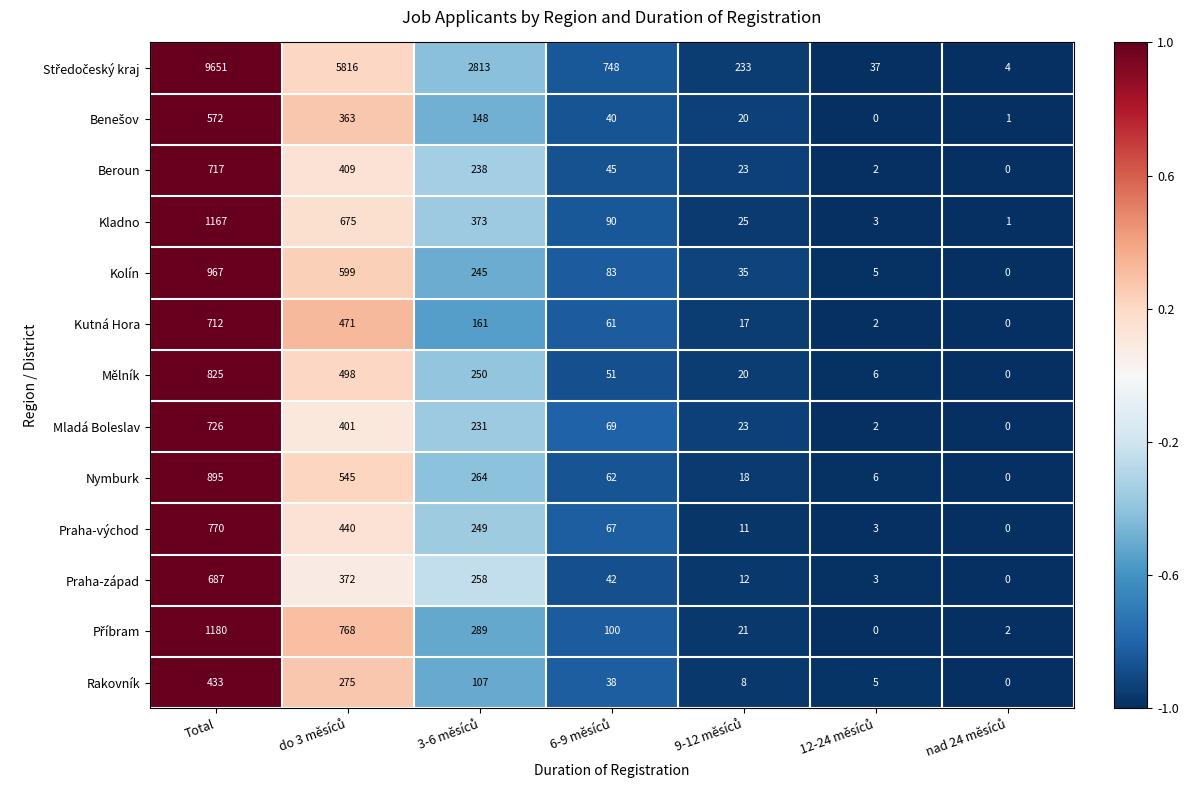

What is the difference between the maximum and minimum values in the Mladá Boleslav series?

726